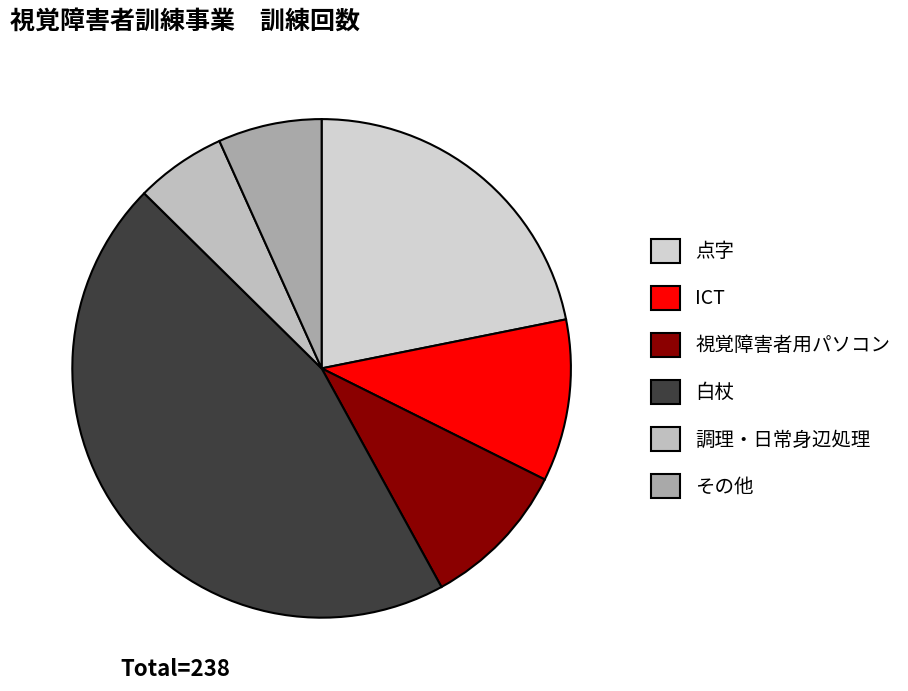

To the nearest percent, what percentage of the pie is その他?

7%